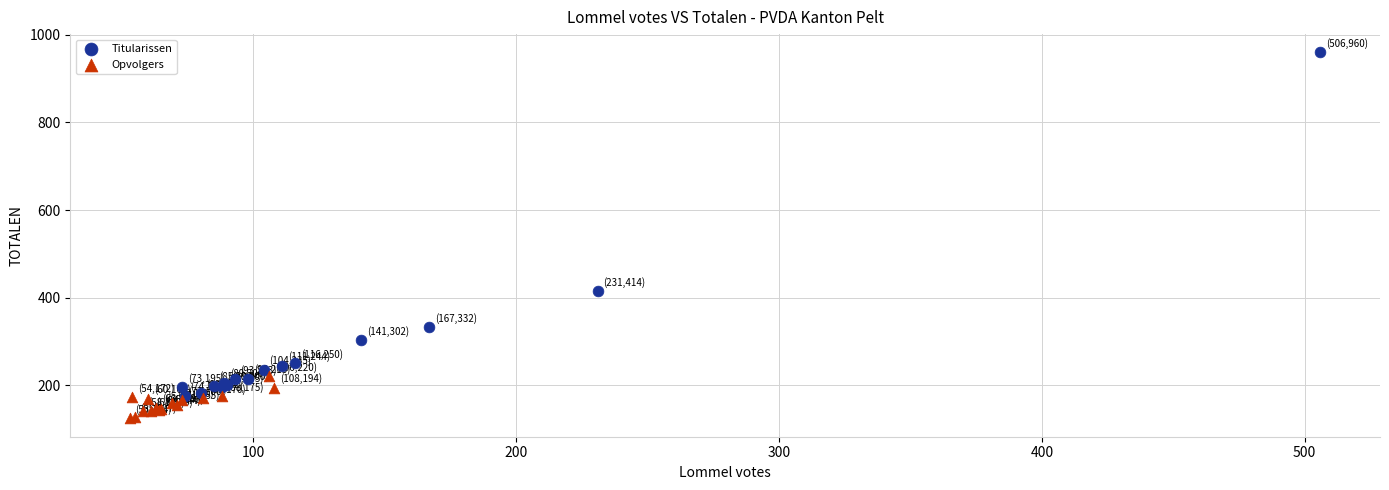

Which series reaches the minimum Y coordinate?

Opvolgers